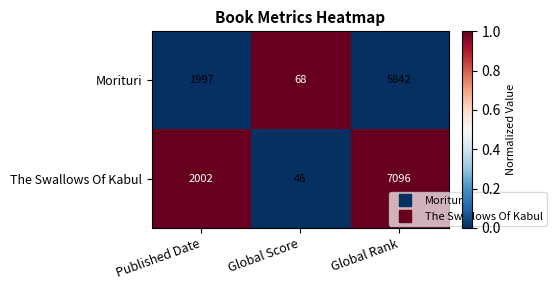

What is the difference between the Morituri values at Global Rank and Published Date?

3845